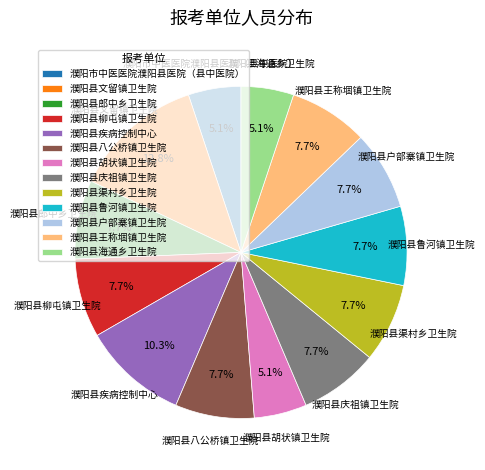

How many slices are in this pie chart?

13